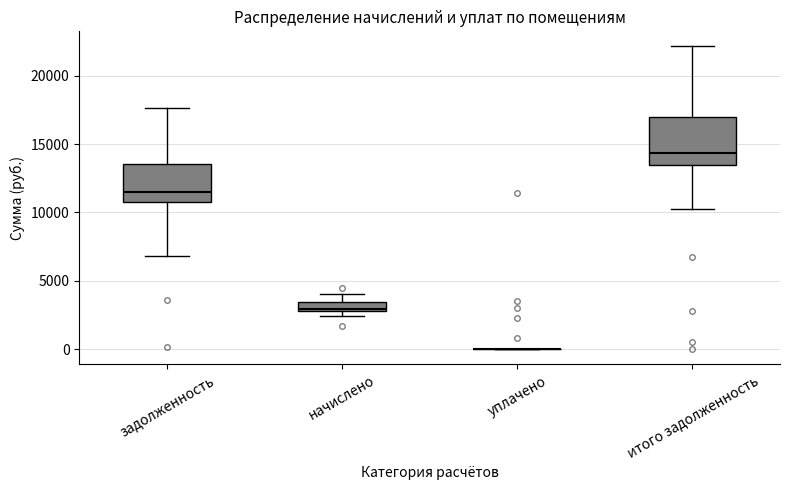

Which box is the tallest, from its lower edge to its upper edge?

итого задолженность